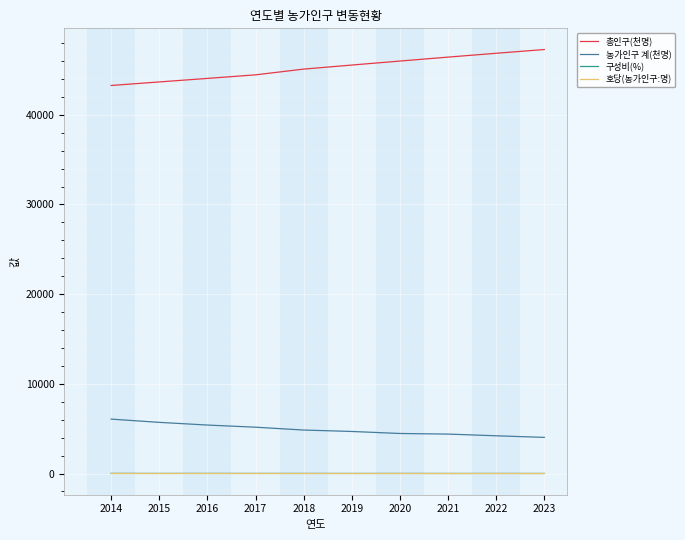

True or false: 총인구(천명) and 농가인구 계(천명) cross at least once.

False